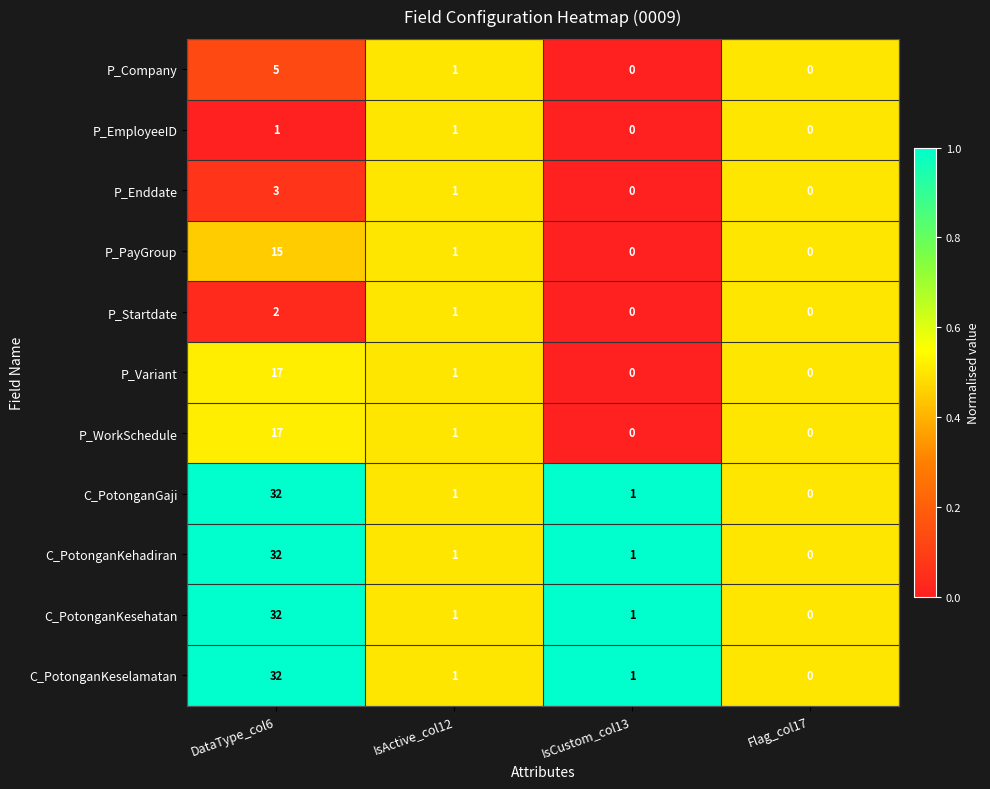

What is the maximum value for P_PayGroup?

15